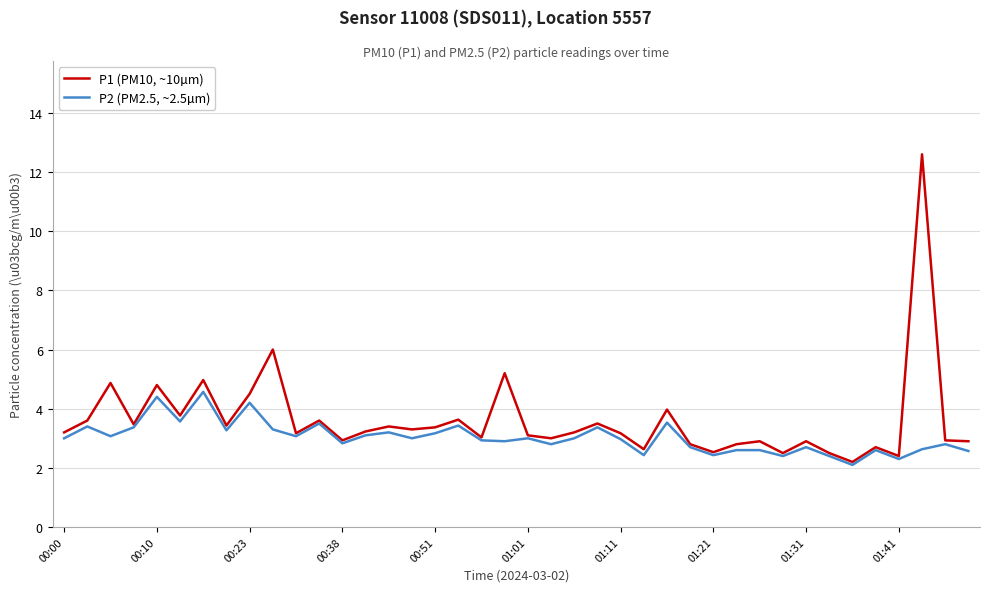

At how many categories does at least one series exceed 9?

1